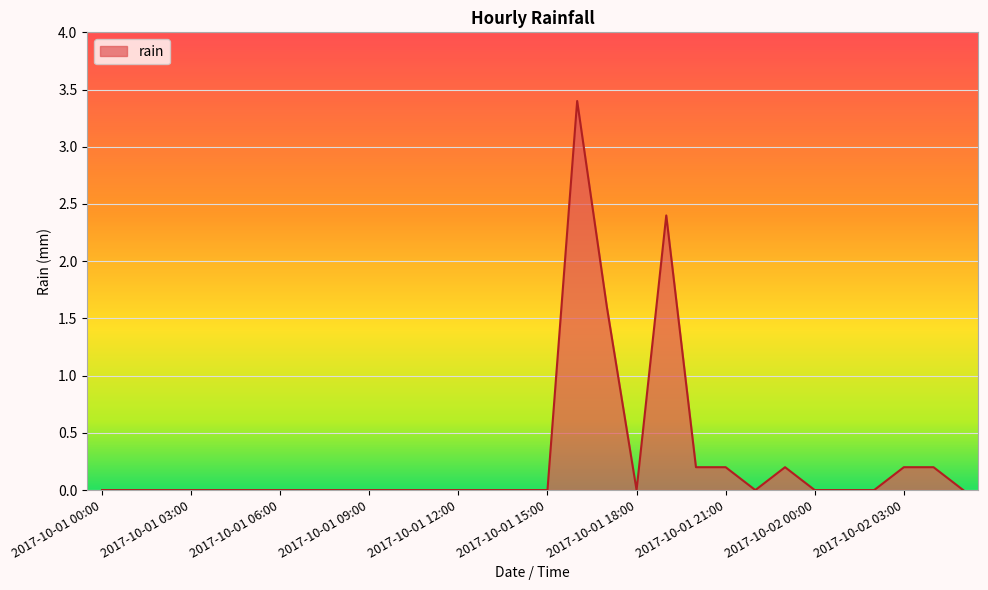

What is the difference between the maximum and minimum values?

3.4